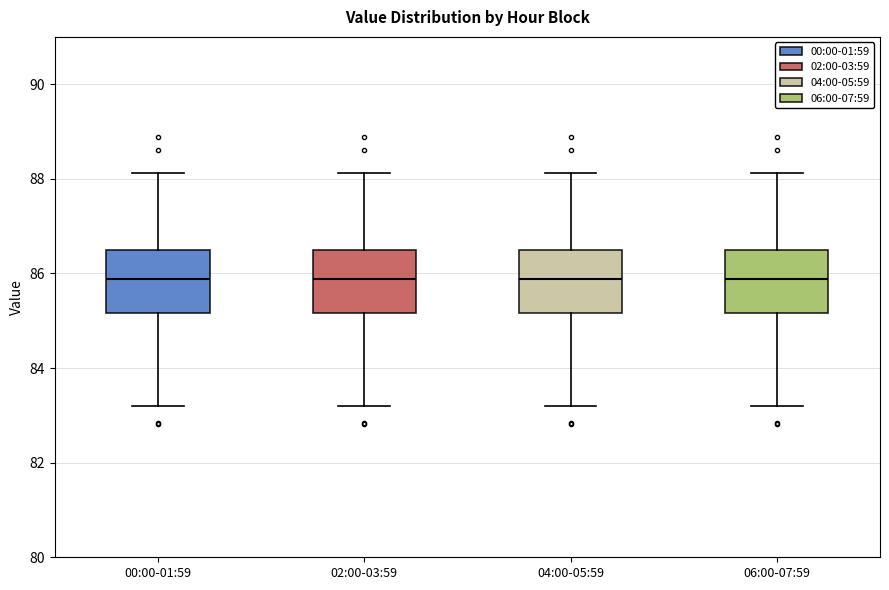

Reading left to right, transcribe this box plot: for each box, give where its median line is, the range the box spans, and where its two whiskers end, as read against the y-axis. The values are not printed on the chart, so give them approximately, as read against the axis.

00:00-01:59: median 85.8, box 85.2 to 86.4, whiskers 83.2 to 88.2
02:00-03:59: median 85.8, box 85.2 to 86.4, whiskers 83.2 to 88.2
04:00-05:59: median 85.8, box 85.2 to 86.4, whiskers 83.2 to 88.2
06:00-07:59: median 85.8, box 85.2 to 86.4, whiskers 83.2 to 88.2